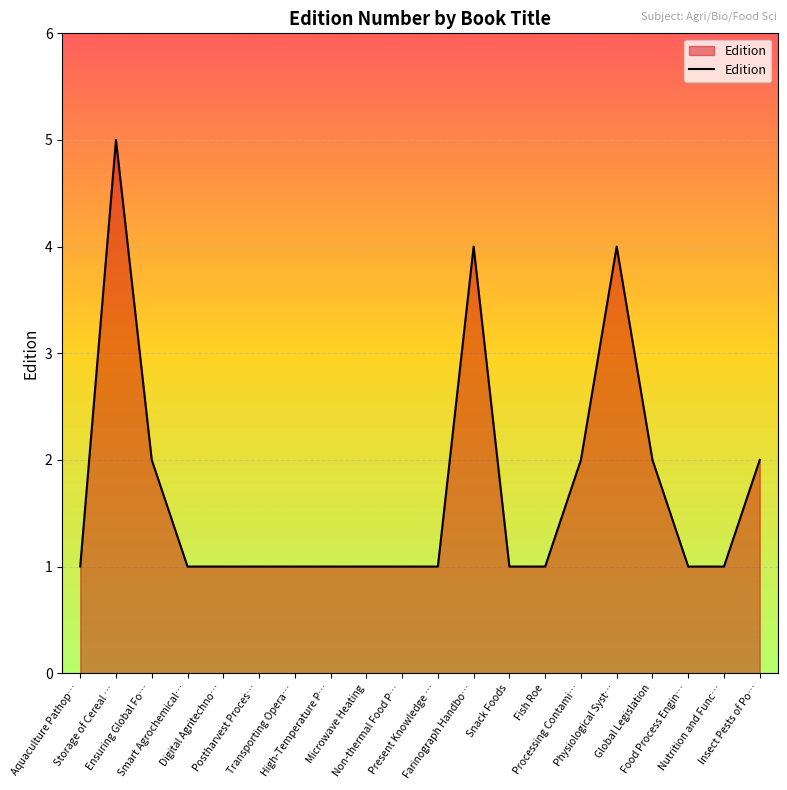

What is the difference between the maximum and minimum values?

4